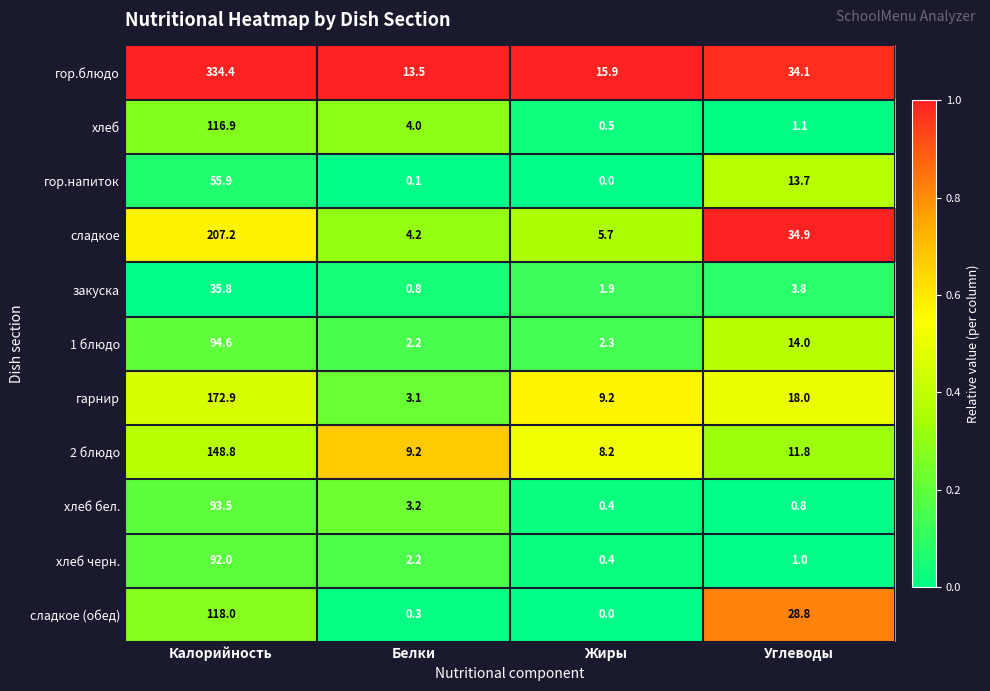

Which series has the largest total across all categories?

гор.блюдо